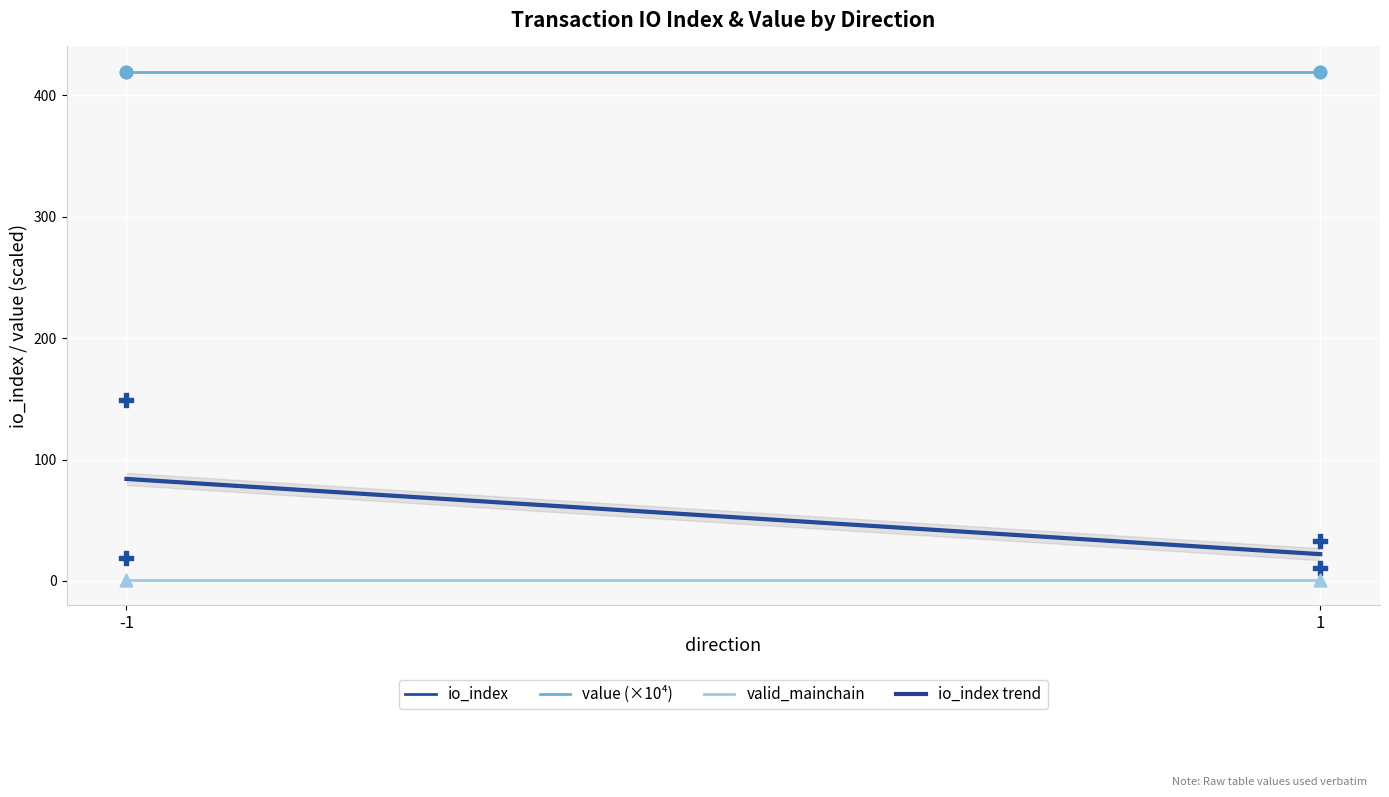

Approximately how many times larger is the value at -1 compared to -1?

7.8